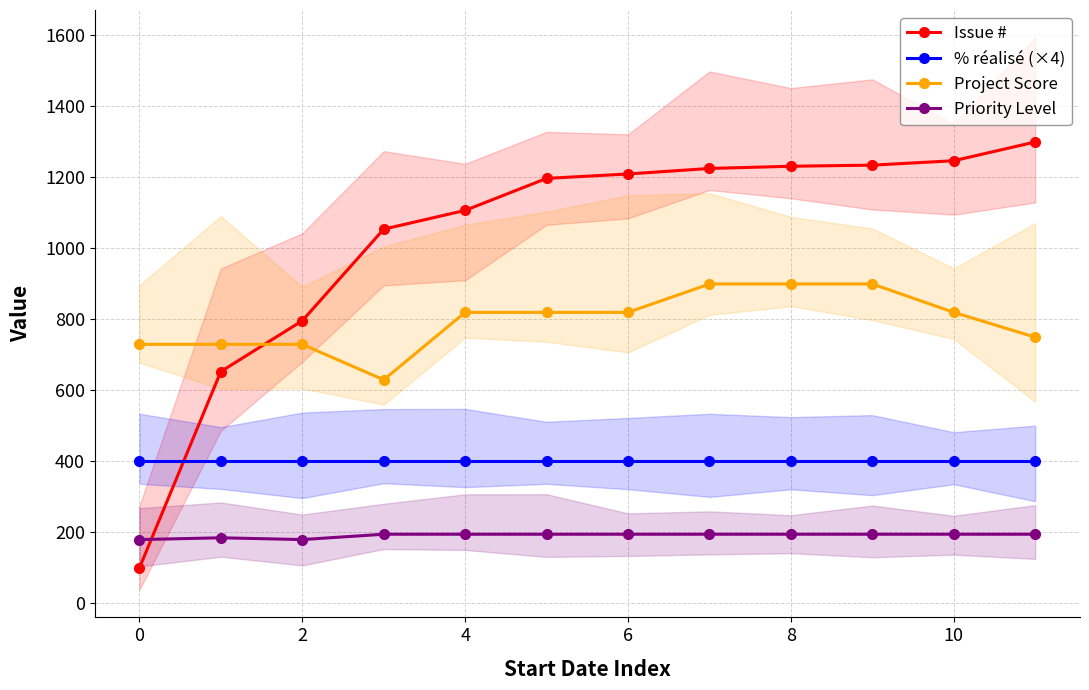

What is the lowest value of the Priority Level series?

180.0